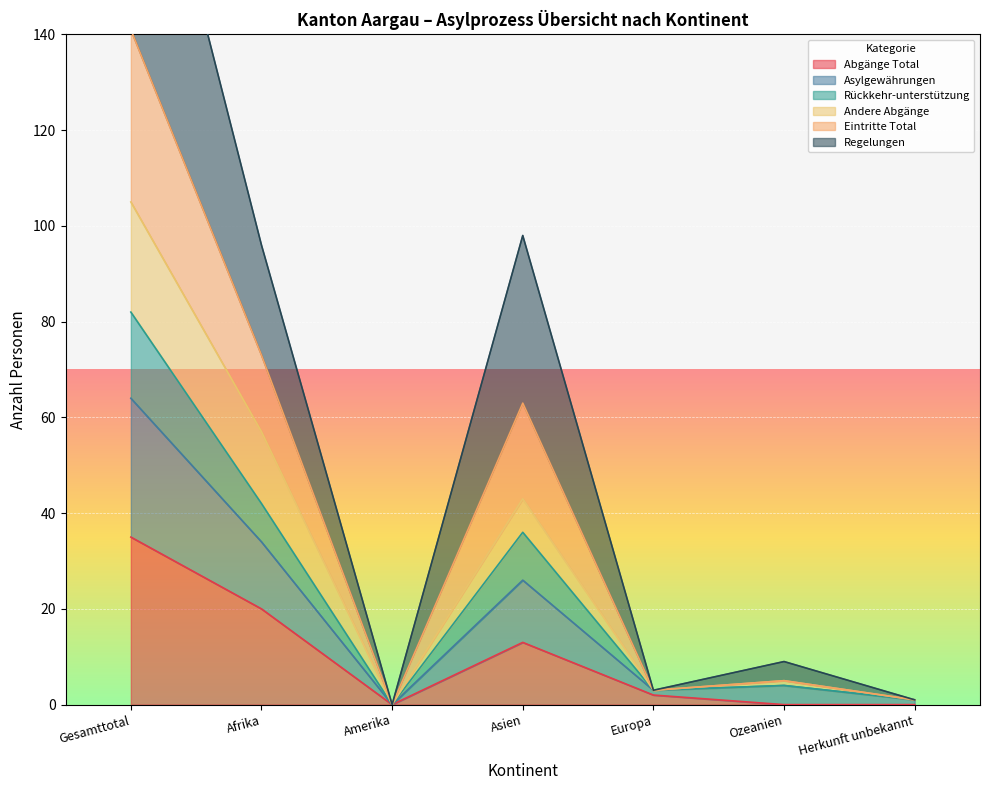

The Andere Abgänge series shows 22 at Afrika. True or false?

False